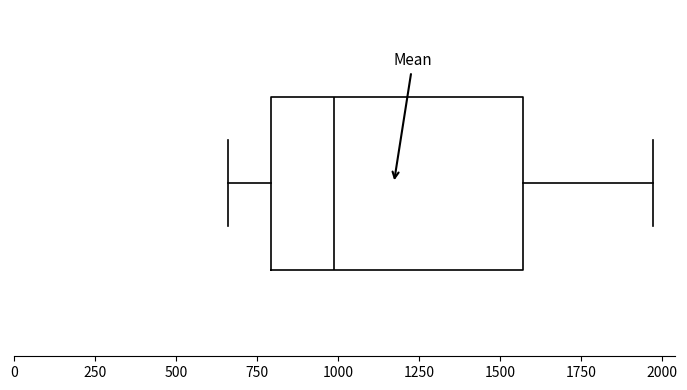

Read this box plot against the x-axis: the position of the median line, the range covered by the box, and the ends of both whiskers. The values are not printed on the chart, so give them approximately, as read against the axis.

median 1000, box 800 to 1550, whiskers 650 to 1950